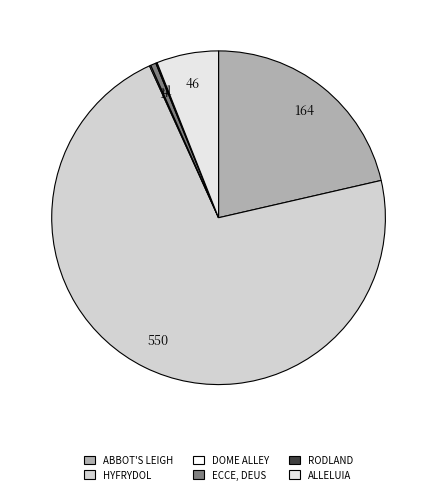

Does HYFRYDOL represent more than half of the total?

Yes